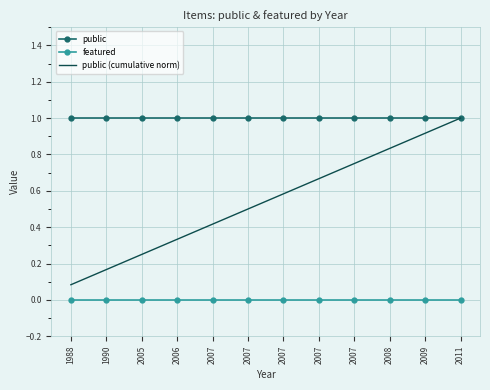

What is the sum of the public values at 1990 and 2007?

2.0